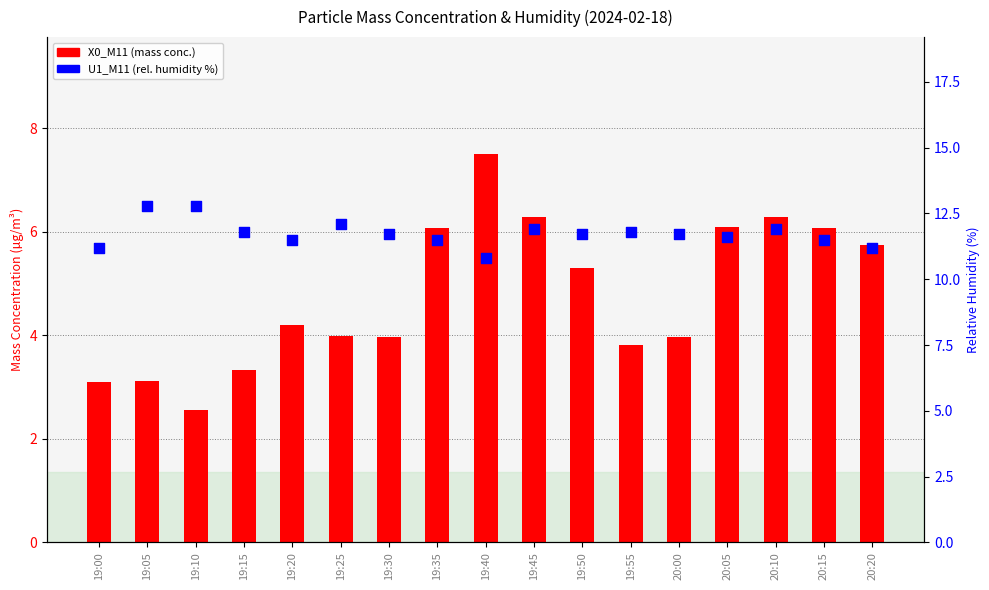

Which series reaches the maximum Y coordinate?

U1_M11 (rel. humidity %)